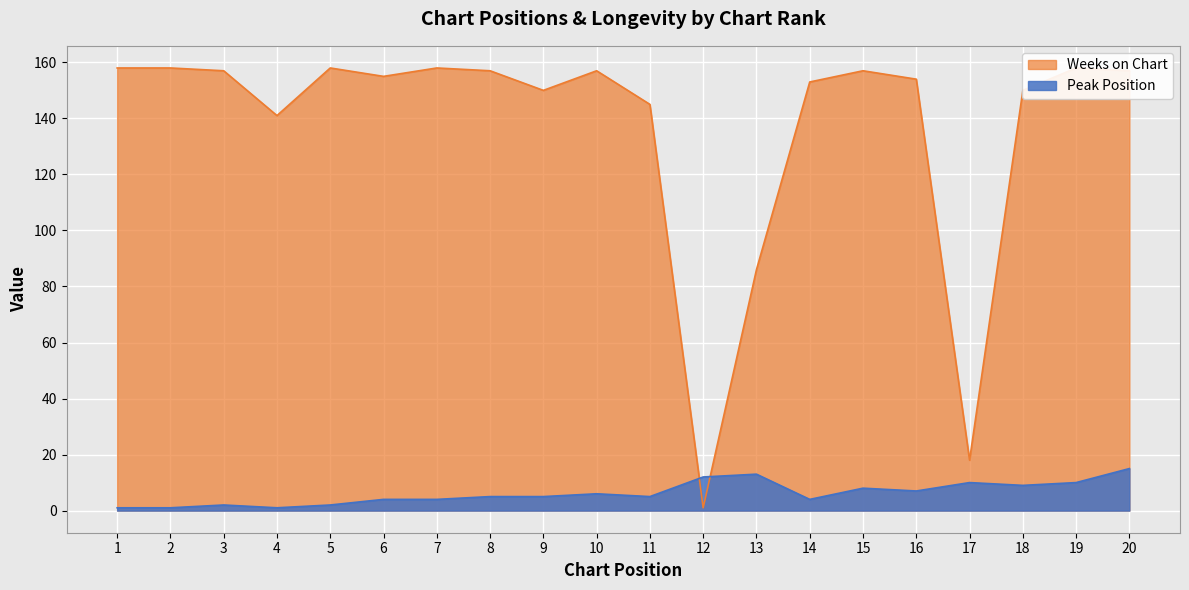

Which category has the lowest value across all series?

1